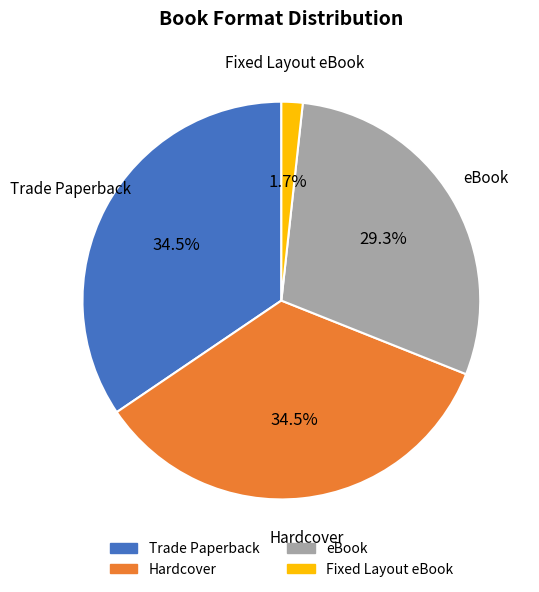

How much of the chart is everything except Fixed Layout eBook?

98.3%